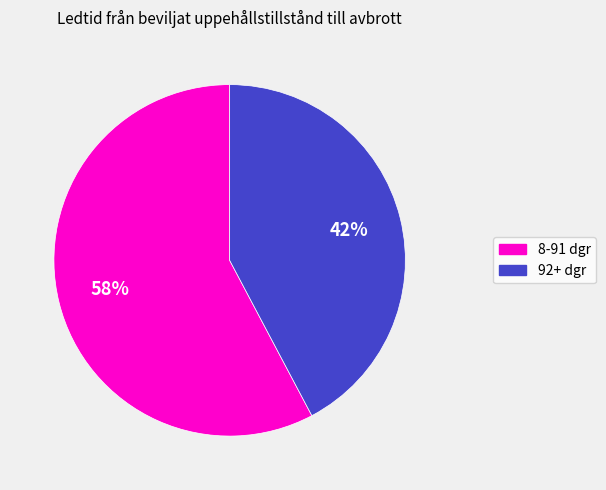

To the nearest percent, what is the average slice percentage?

50%